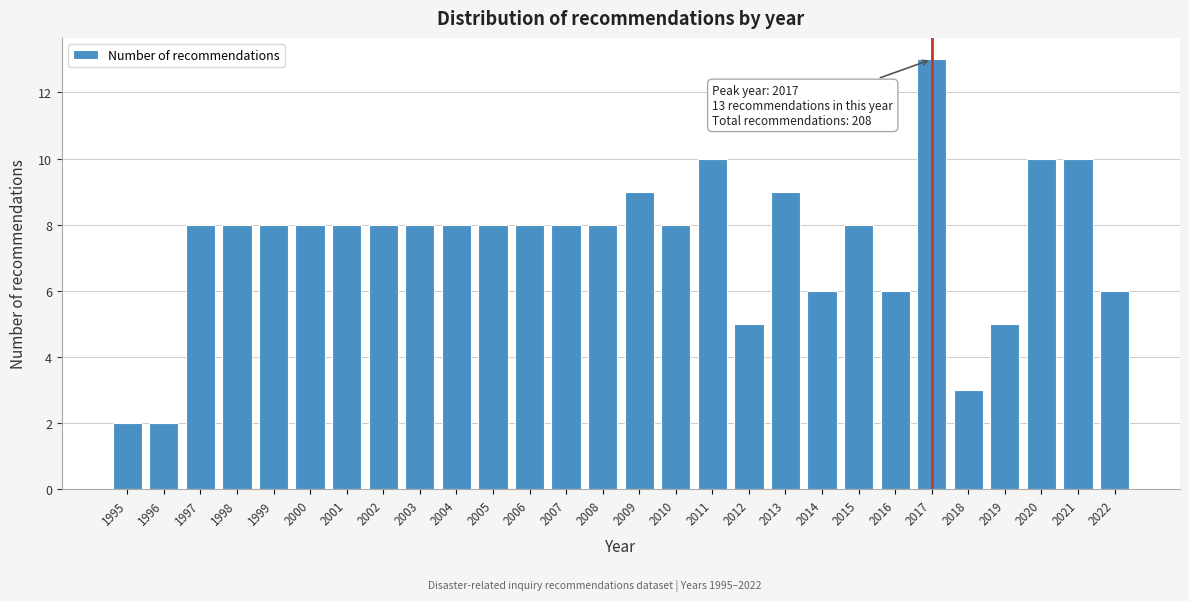

Reading right to left, list all the values displayed in this chart.

2022=6	2021=10	2020=10	2019=5	2018=3	2017=13	2016=6	2015=8	2014=6	2013=9	2012=5	2011=10	2010=8	2009=9	2008=8	2007=8	2006=8	2005=8	2004=8	2003=8	2002=8	2001=8	2000=8	1999=8	1998=8	1997=8	1996=2	1995=2